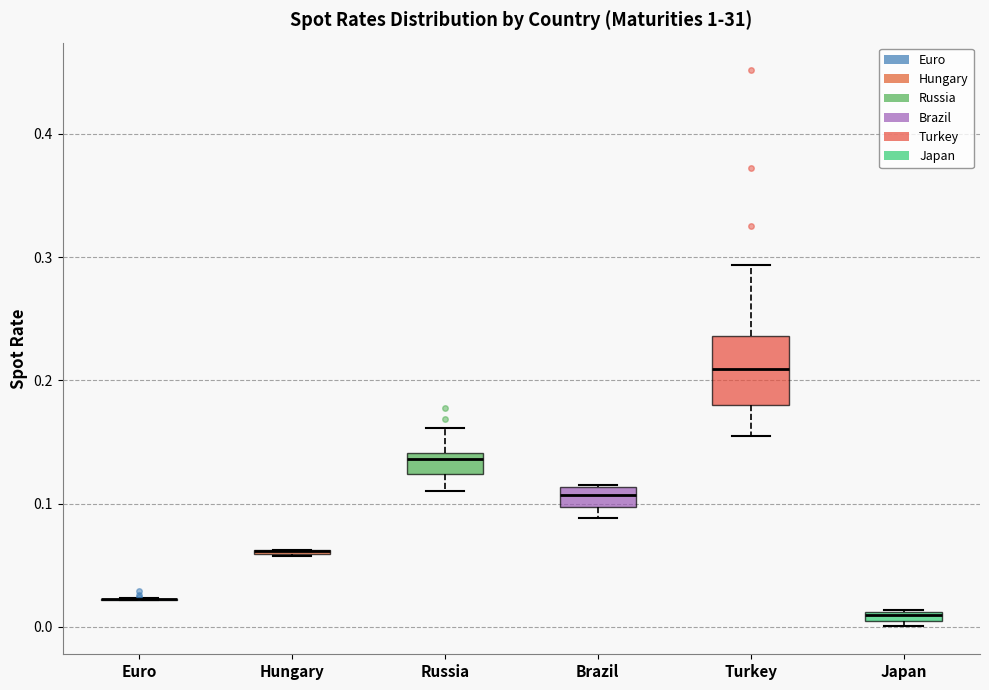

Where does the upper whisker of the box for Turkey end on the y-axis? The values are not printed on the chart, so give them approximately, as read against the axis.

0.29